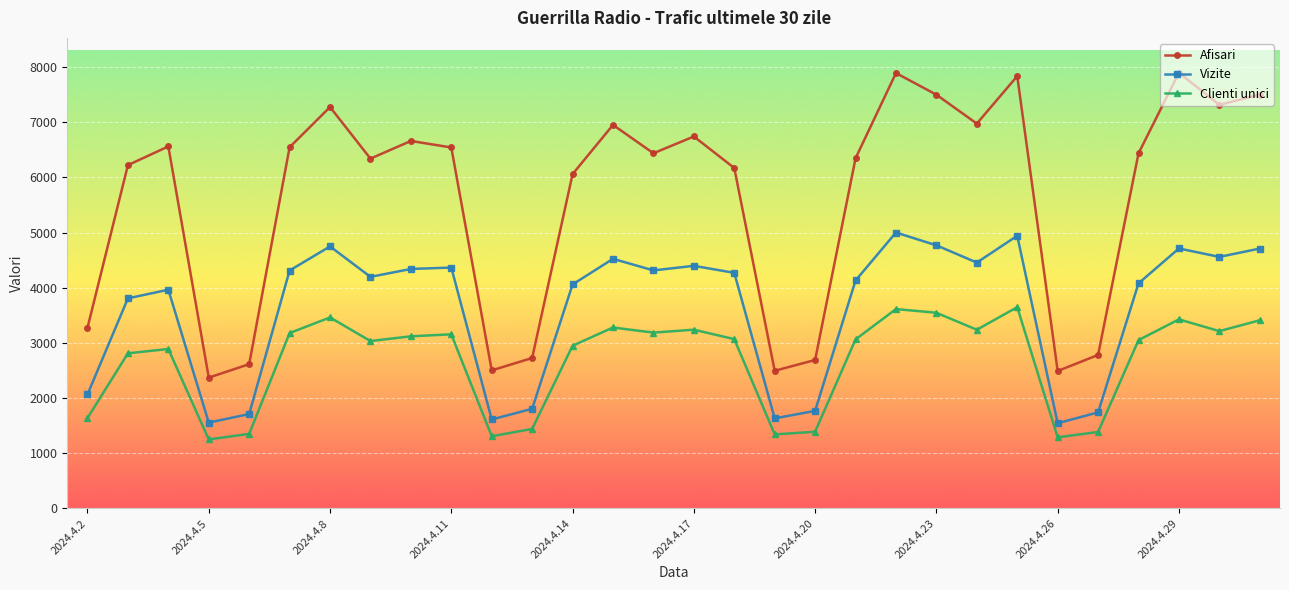

What is the sum of all Clienti unici values?

79987